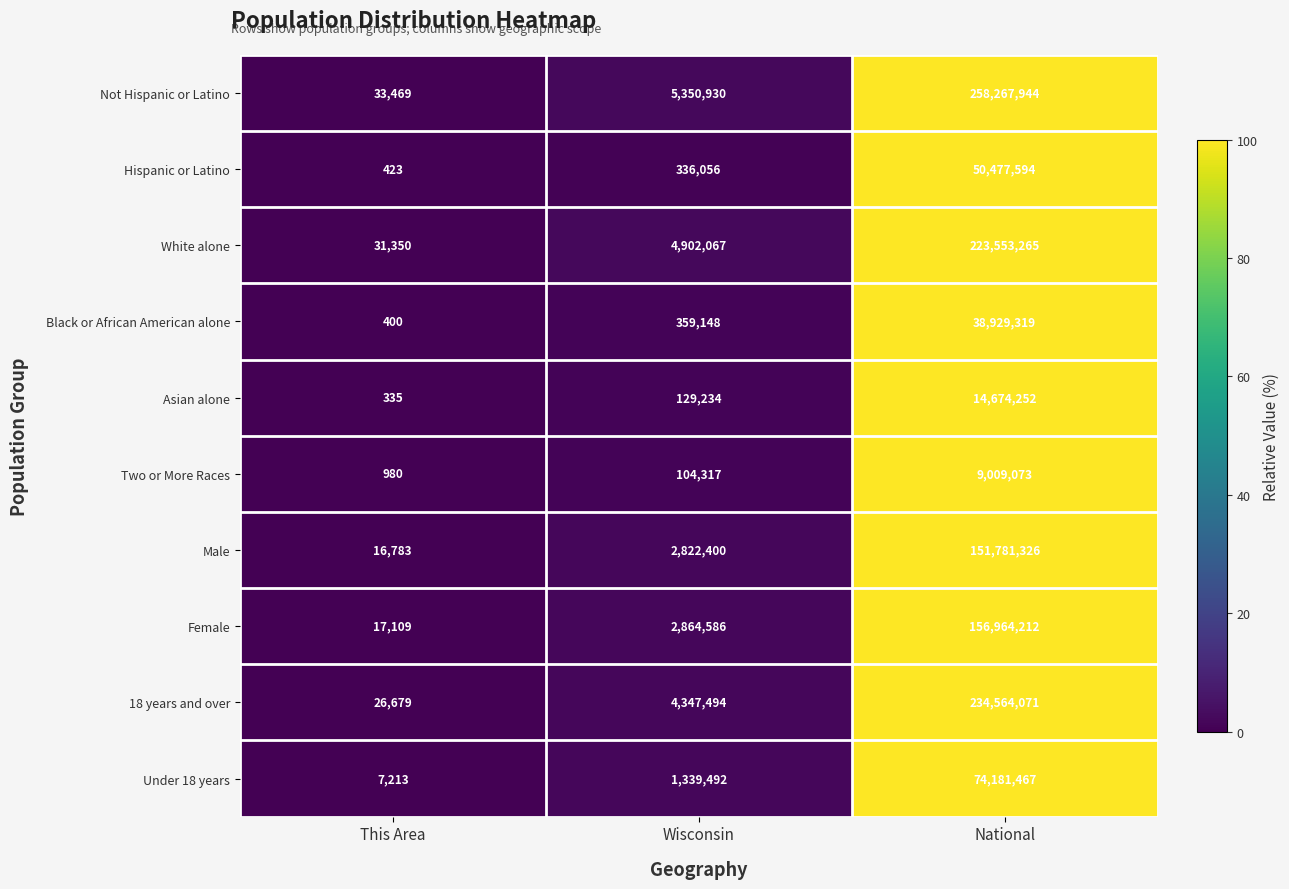

How many data points in Black or African American alone are less than 359148?

1